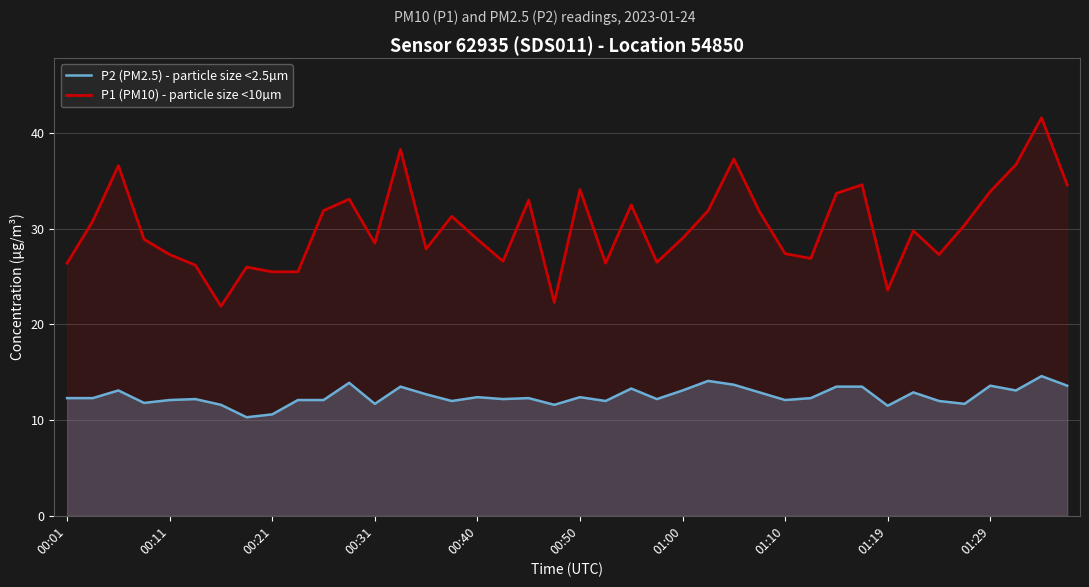

Reading left to right, extract all data points from this chart.

P2 (PM2.5) - particle size <2.5µm: 12.3	12.3	13.1	11.8	12.1	12.2	11.6	10.3	10.6	12.1	12.1	13.9	11.7	13.5	12.7	12.0	12.4	12.2	12.3	11.6	12.4	12.0	13.3	12.2	13.1	14.1	13.7	12.9	12.1	12.3	13.5	13.5	11.5	12.9	12.0	11.7	13.6	13.1	14.6	13.6
P1 (PM10) - particle size <10µm: 26.4	30.8	36.6	28.9	27.3	26.2	21.9	26.0	25.5	25.5	31.9	33.1	28.5	38.3	27.9	31.3	28.9	26.6	33.0	22.3	34.1	26.4	32.5	26.5	29.0	31.9	37.3	31.8	27.4	26.9	33.7	34.6	23.6	29.8	27.3	30.4	33.9	36.7	41.6	34.6